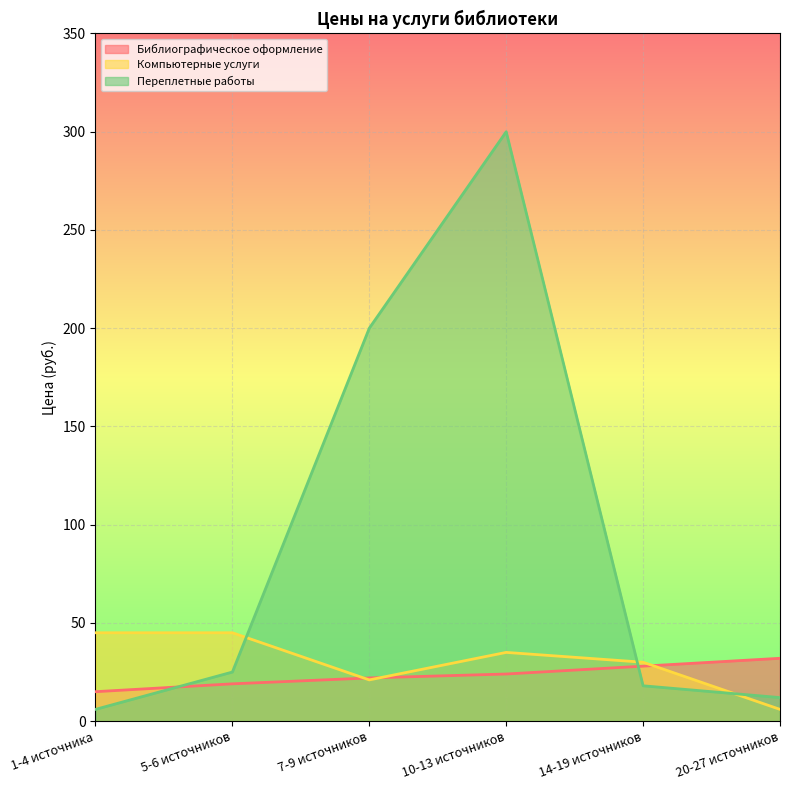

What is the difference between the second highest and second lowest values in the Переплетные работы series?

188